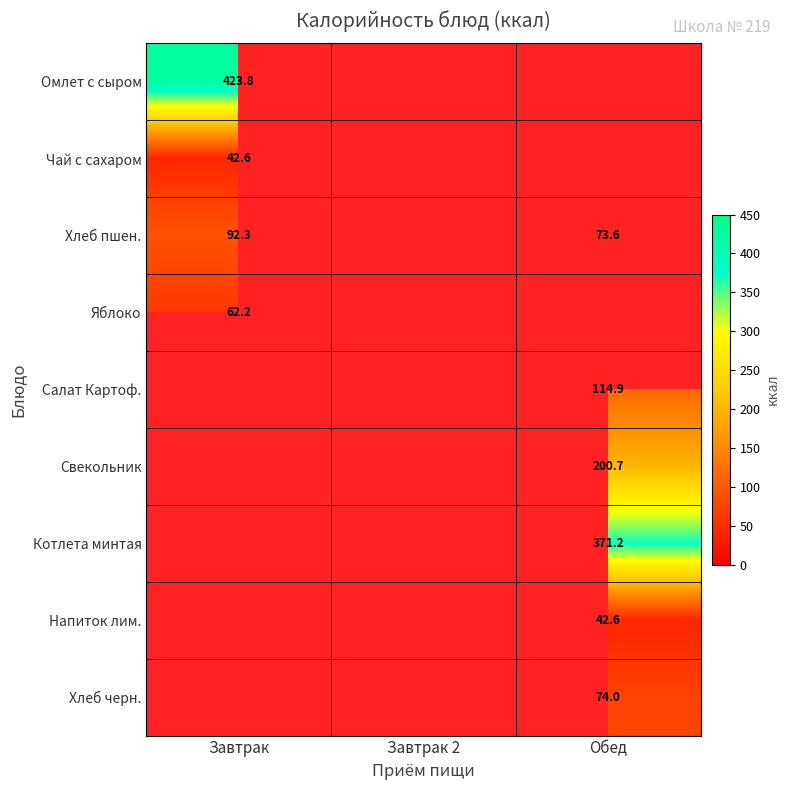

What is the difference between the Хлеб пшен. values at Обед and Завтрак?

18.7